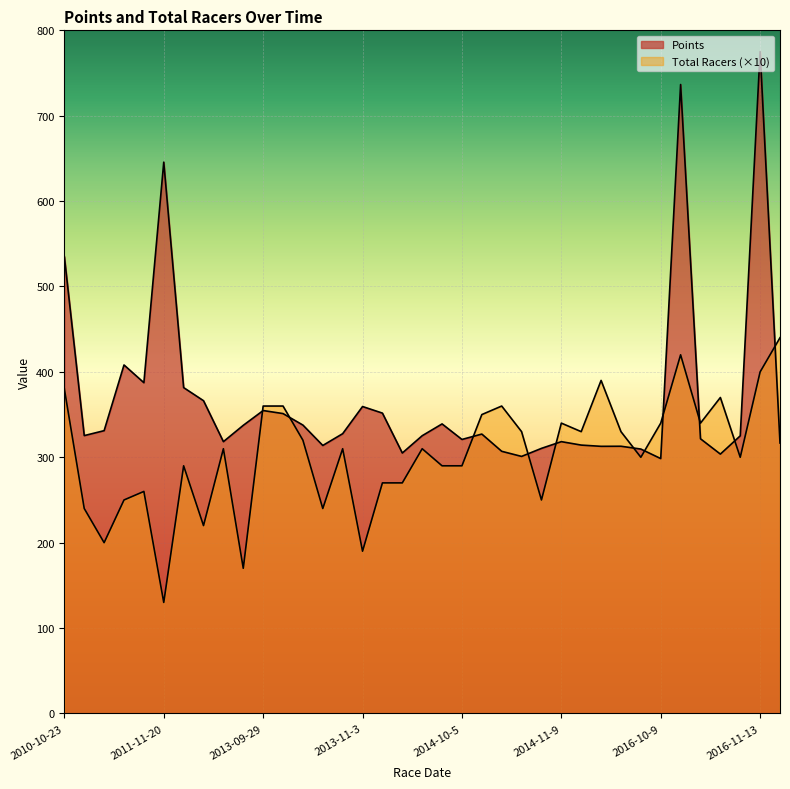

List the labels in order of Points value, smallest first.

2016-10-9, 2014-10-26, 2016-10-30, 2013-11-17, 2014-10-19, 2016-09-25, 2014-11-2, 2015-11-8, 2015-11-22, 2013-10-20, 2014-11-16, 2016-11-20, 2012-11-10, 2014-11-9, 2014-10-5, 2016-10-23, 2016-11-6, 2014-09-14, 2010-11-13, 2014-10-12, 2013-10-27, 2010-11-14, 2012-11-11, 2013-10-13, 2014-09-28, 2013-10-5, 2013-11-10, 2013-09-29, 2013-11-3, 2012-11-4, 2012-10-7, 2011-11-19, 2011-11-5, 2010-10-23, 2011-11-20, 2016-10-16, 2016-11-13